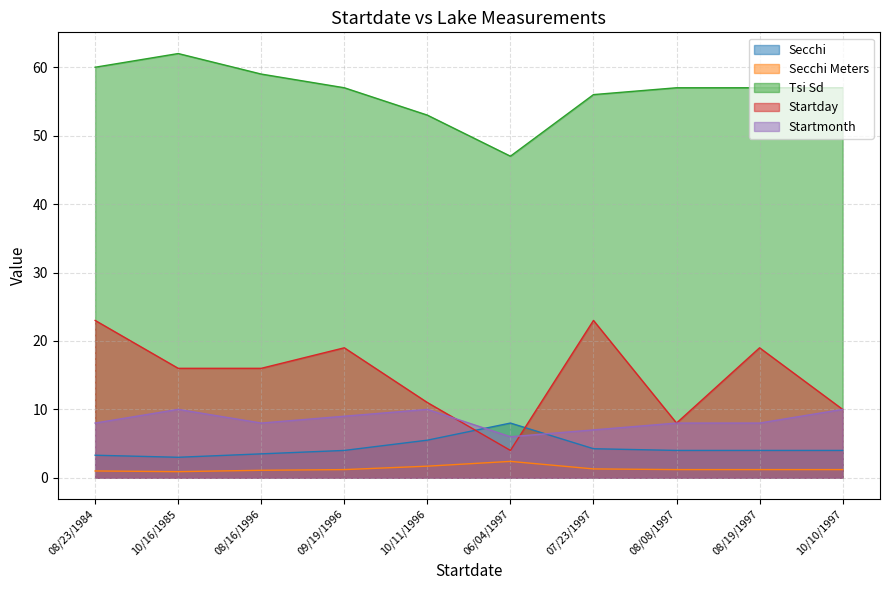

What is the sum of the Secchi values at 09/19/1996 and 06/04/1997?

12.0